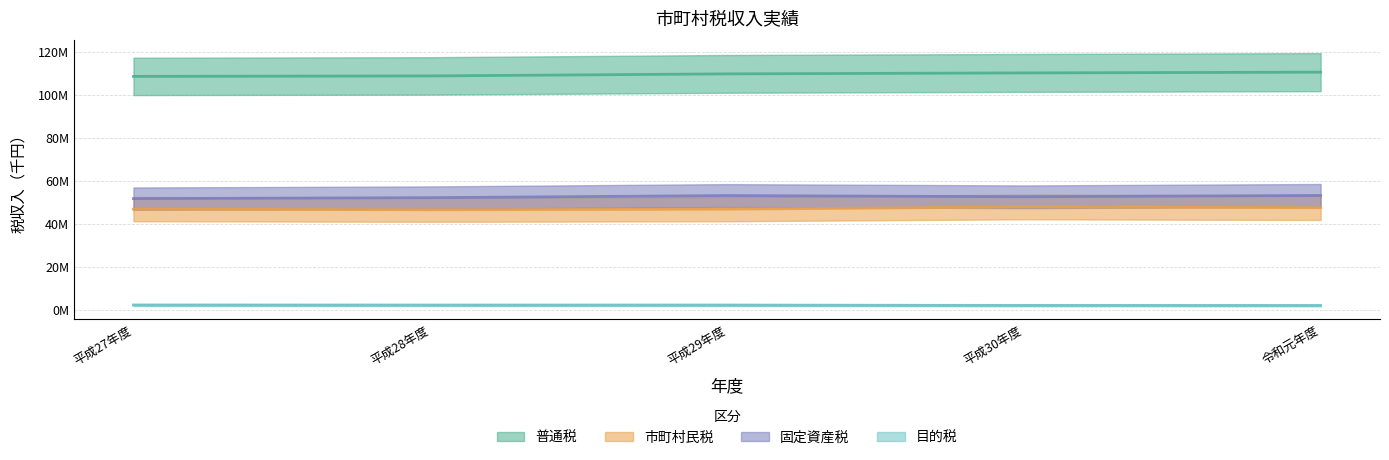

What are all the series names shown in the legend?

普通税, 市町村民税, 固定資産税, 目的税